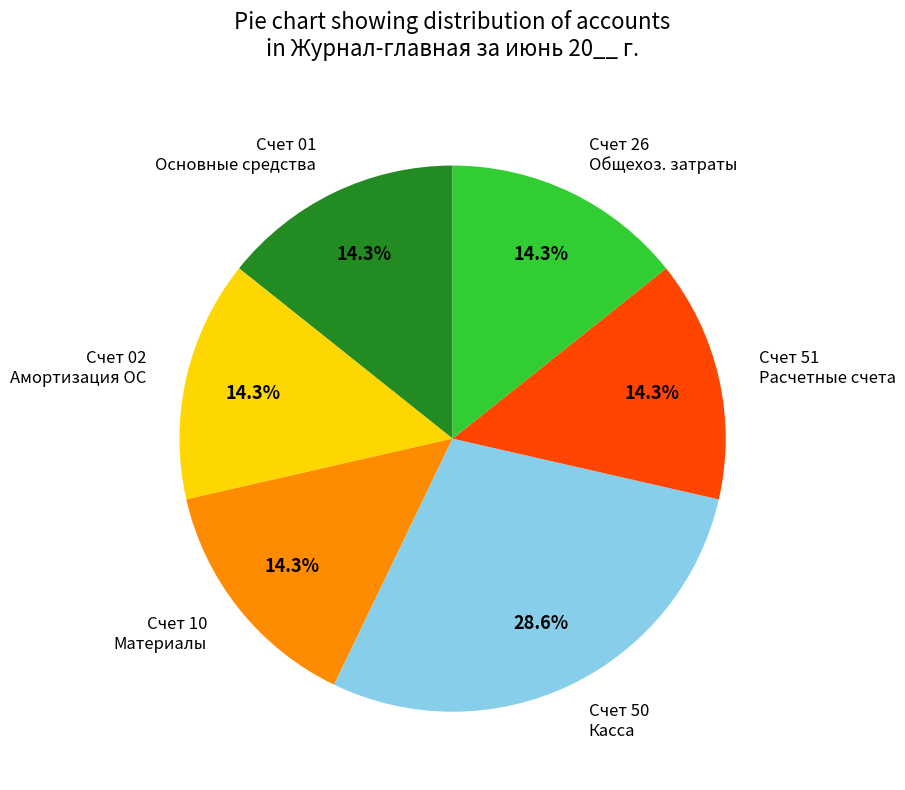

The Счет 01 Основные средства slice represents 20% of the pie. True or false?

False